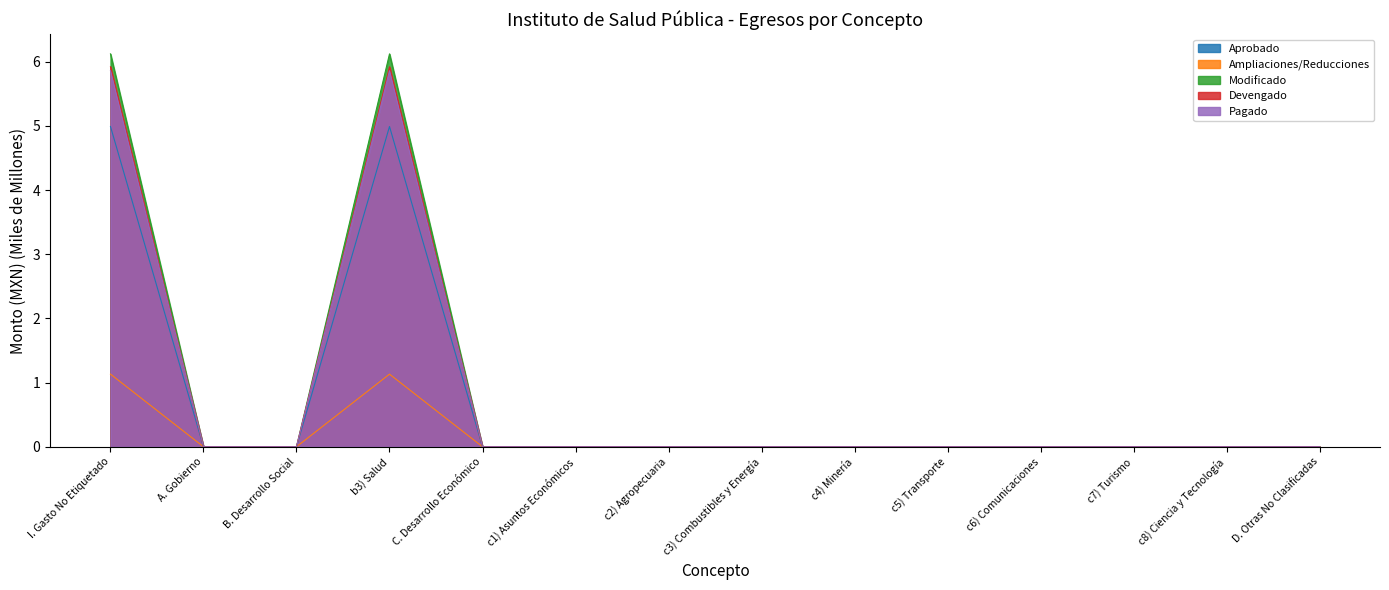

Which series has the widest spread of values?

Modificado